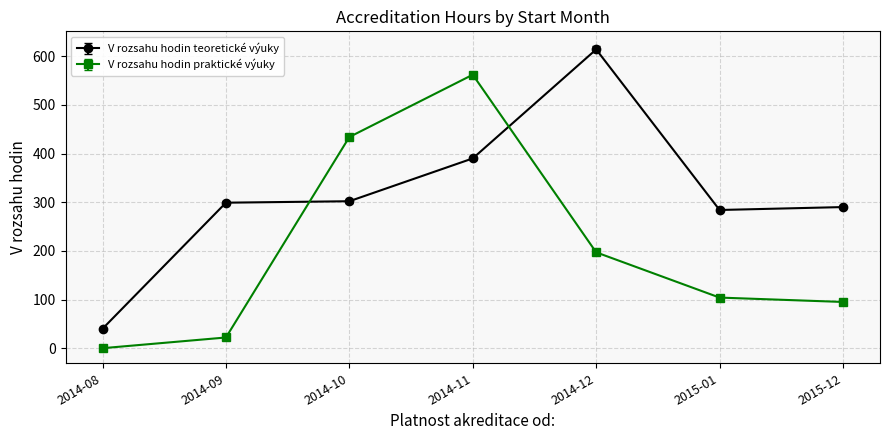

Which series has the widest spread of values?

V rozsahu hodin teoretické výuky